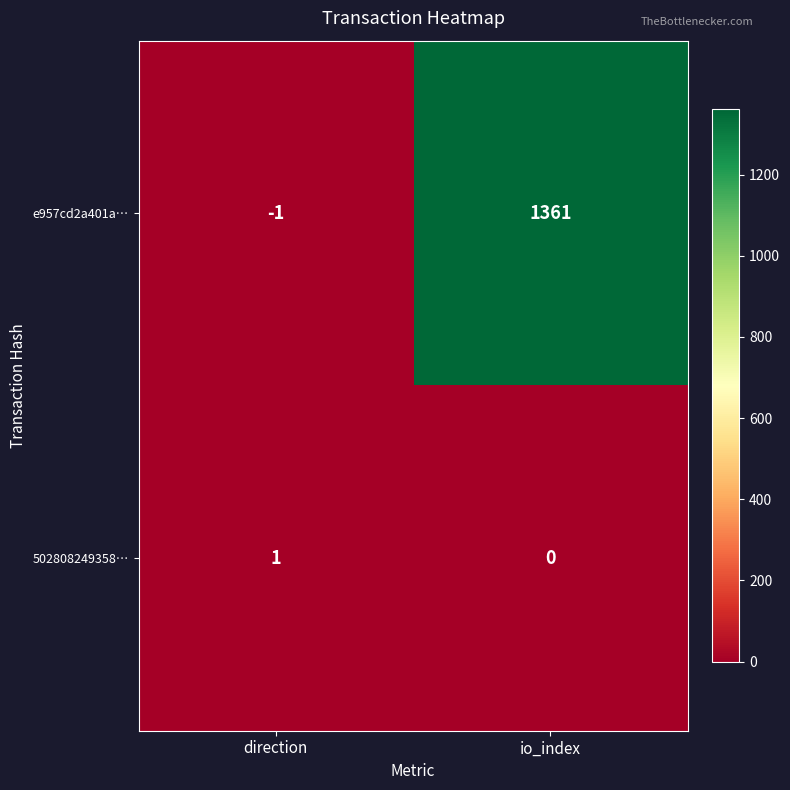

Reading left to right, extract all data points from this chart.

e957cd2a401a…: direction=-1	io_index=1361
502808249358…: direction=1	io_index=0